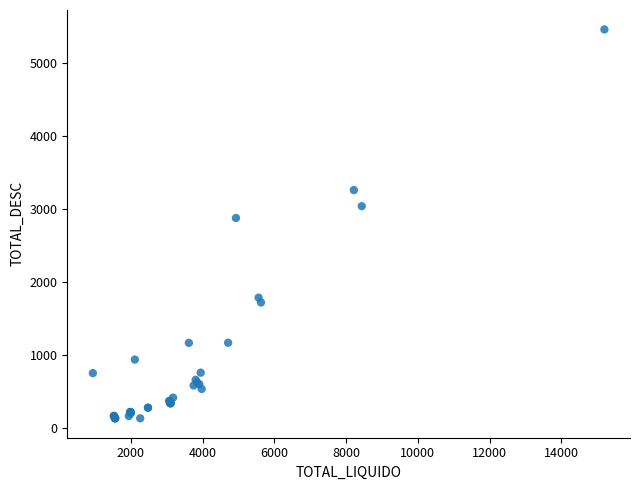

What Y value in the scatter plot is closest to 2796?

2877.6